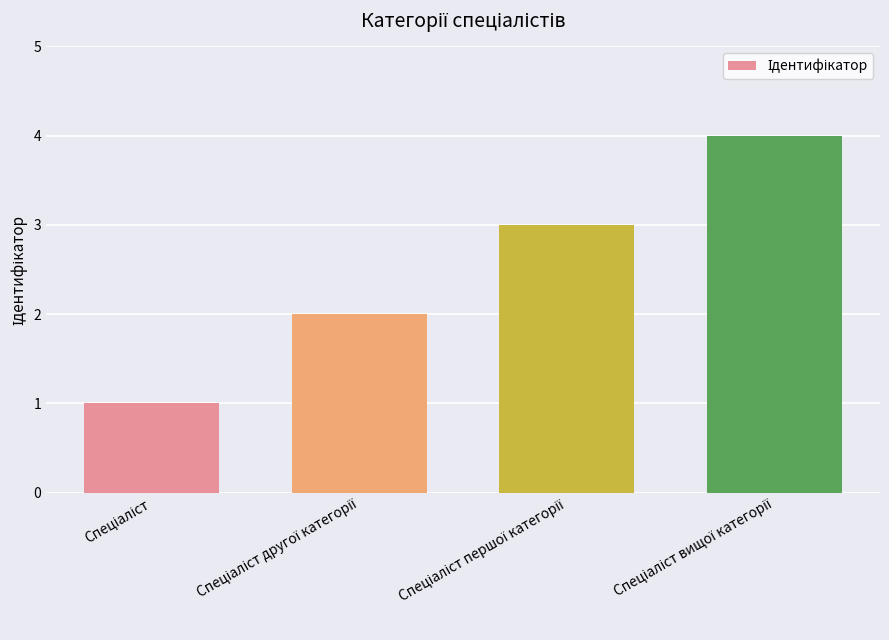

Reading left to right, list all the values displayed in this chart.

1	2	3	4